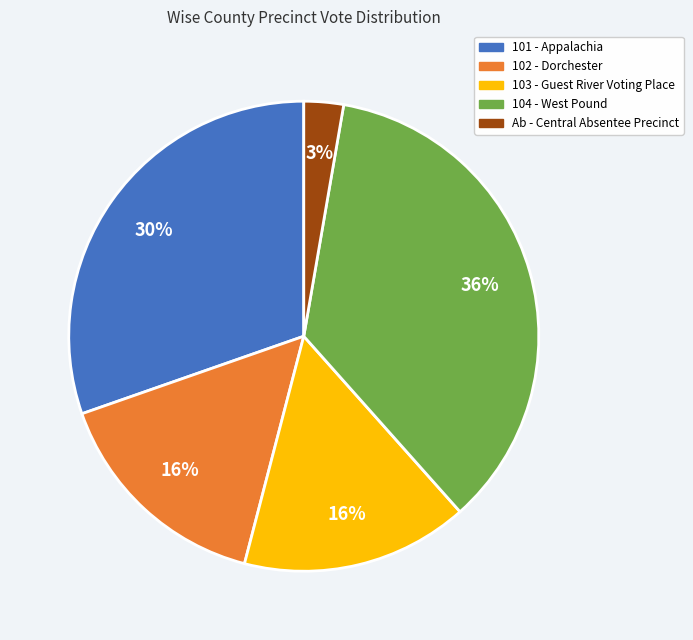

To the nearest percent, what is the combined percentage of 102 - Dorchester and 101 - Appalachia?

46%